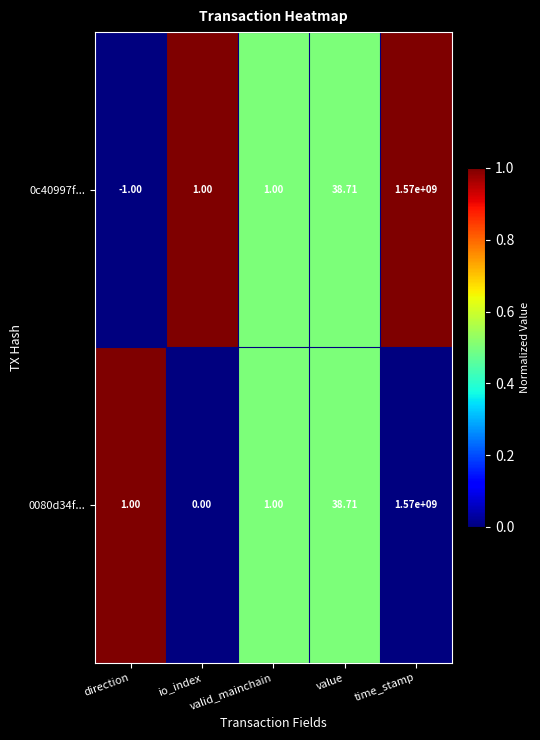

Rank the series by their average value, from lowest to highest.

0c40997f..., 0080d34f...